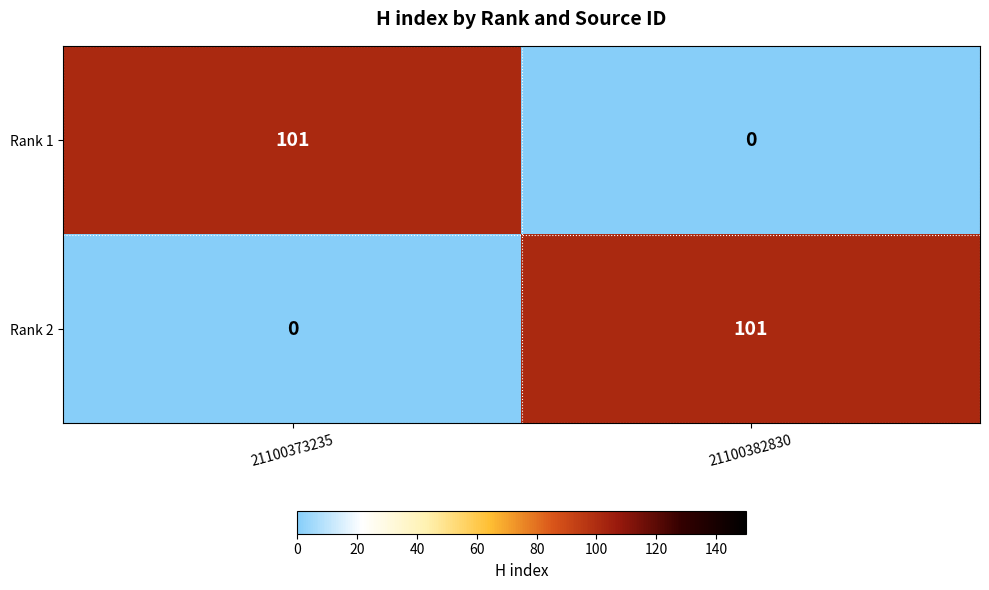

What value does the Rank 2 series have at 21100382830, to the nearest 10?

100